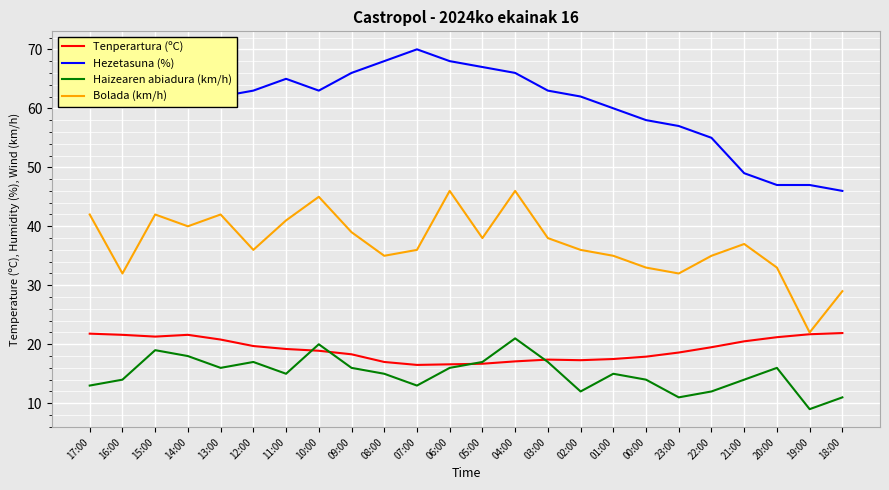

How many series are shown in this chart?

4